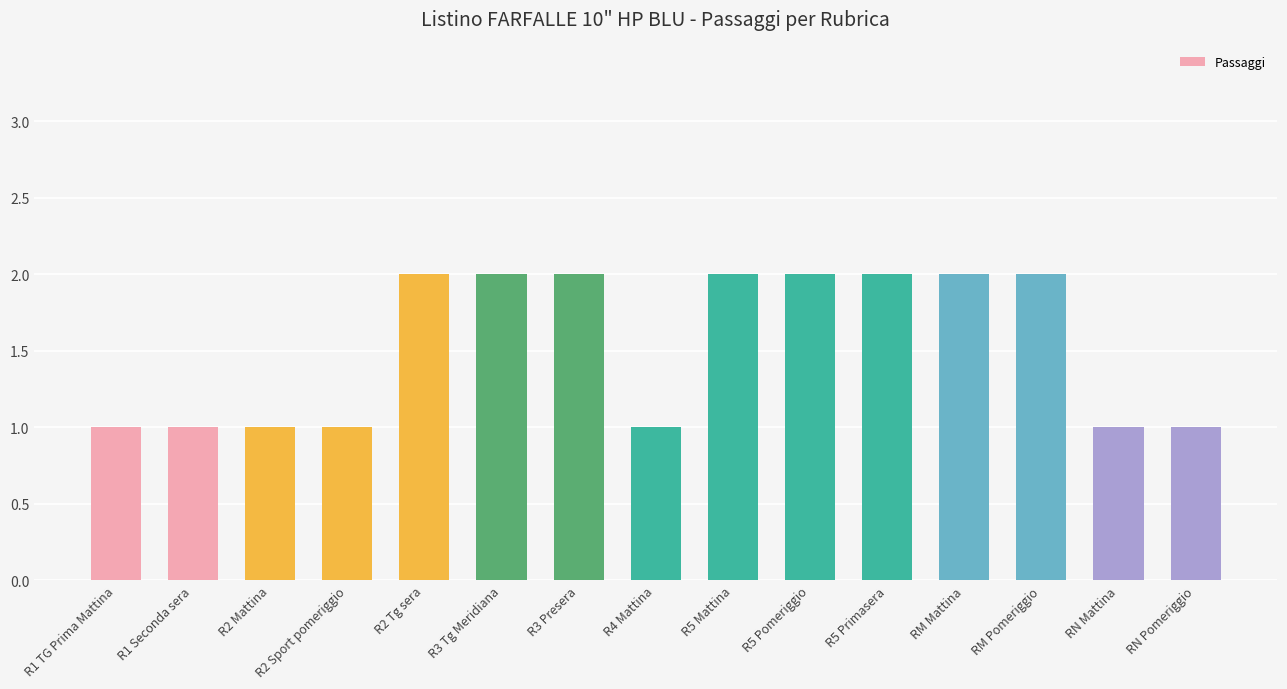

Are the bars grouped side by side (vs. stacked)?

No